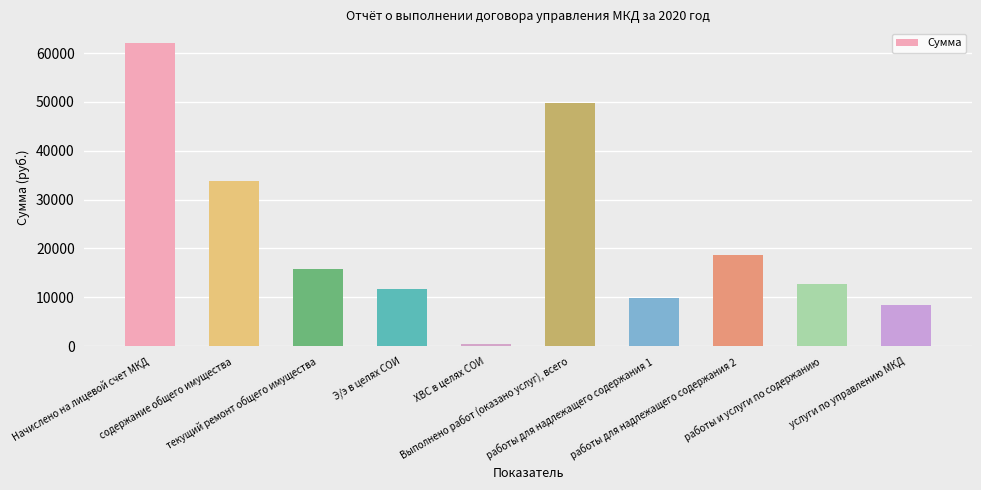

What is the difference between the second highest and minimum values?

49219.3